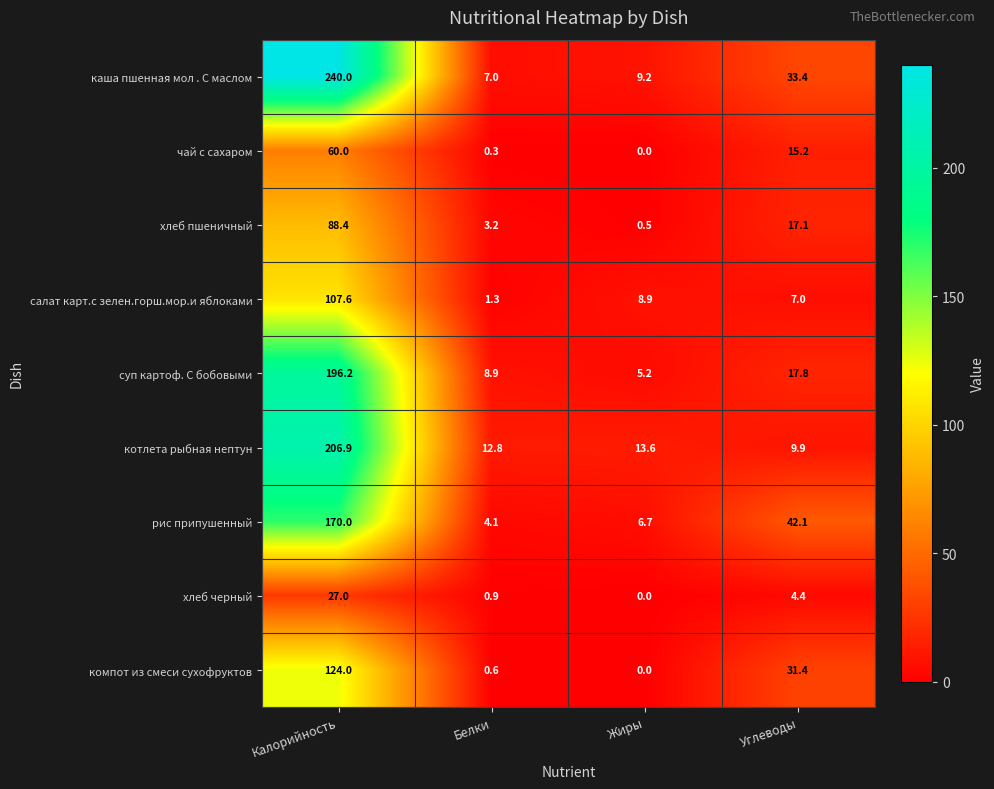

Where does the каша пшенная мол . С маслом series first go above 33?

Калорийность